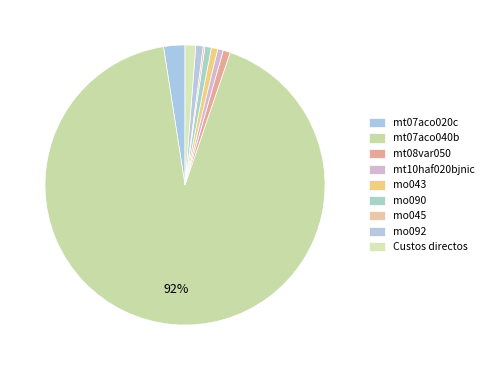

Between mt10haf020bjnic and mo045, which is larger?

mt10haf020bjnic